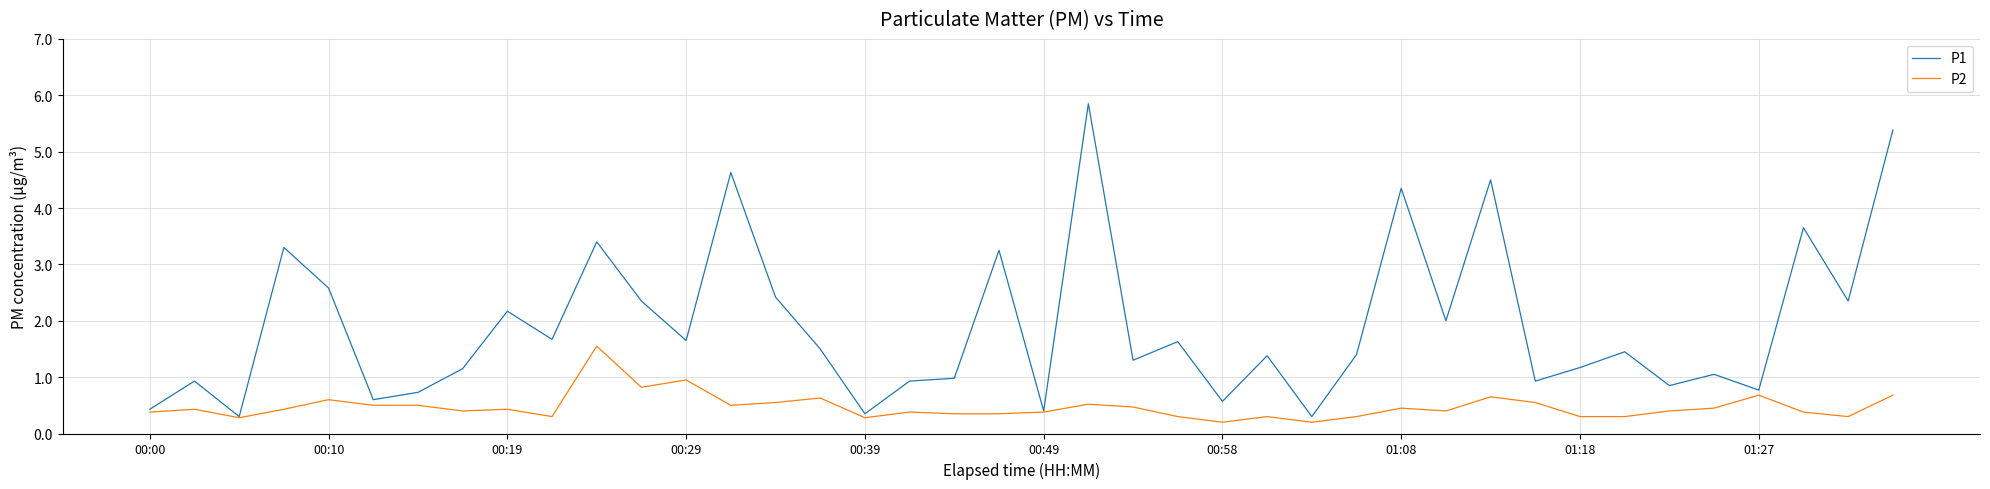

What is the maximum value for P2?

1.6